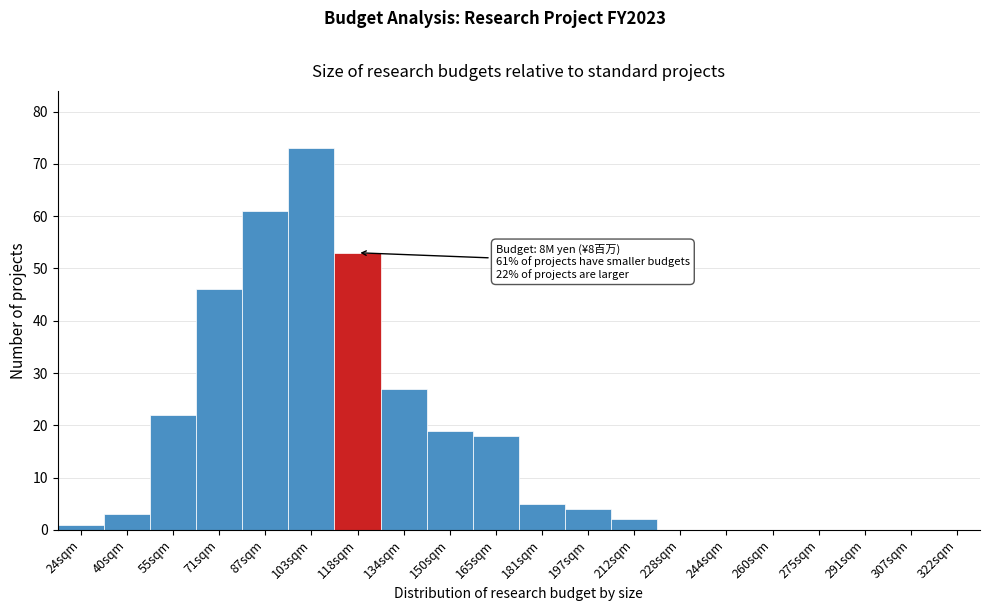

Reading left to right, what are all the values shown in this chart?

24sqm=1	40sqm=3	55sqm=22	71sqm=46	87sqm=61	103sqm=73	118sqm=53	134sqm=27	150sqm=19	165sqm=18	181sqm=5	197sqm=4	212sqm=2	228sqm=0	244sqm=0	260sqm=0	275sqm=0	291sqm=0	307sqm=0	322sqm=0